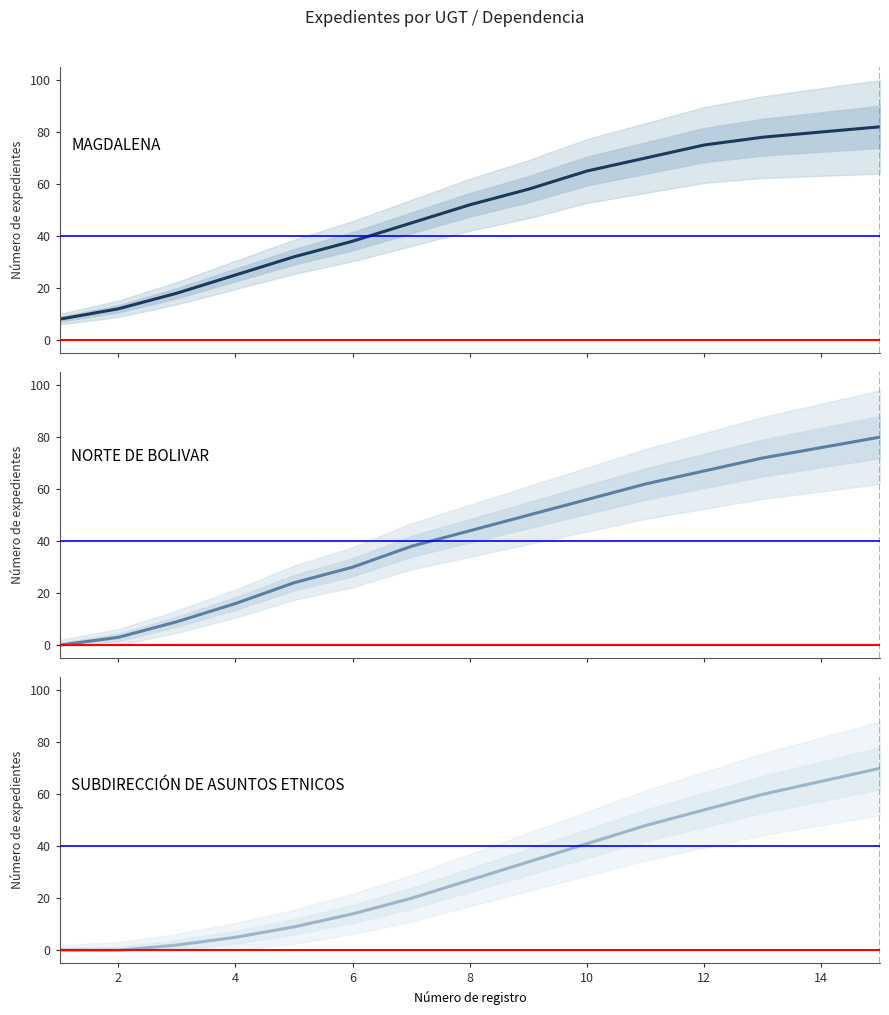

What is the difference between the second highest and second lowest values in the MAGDALENA series?

68